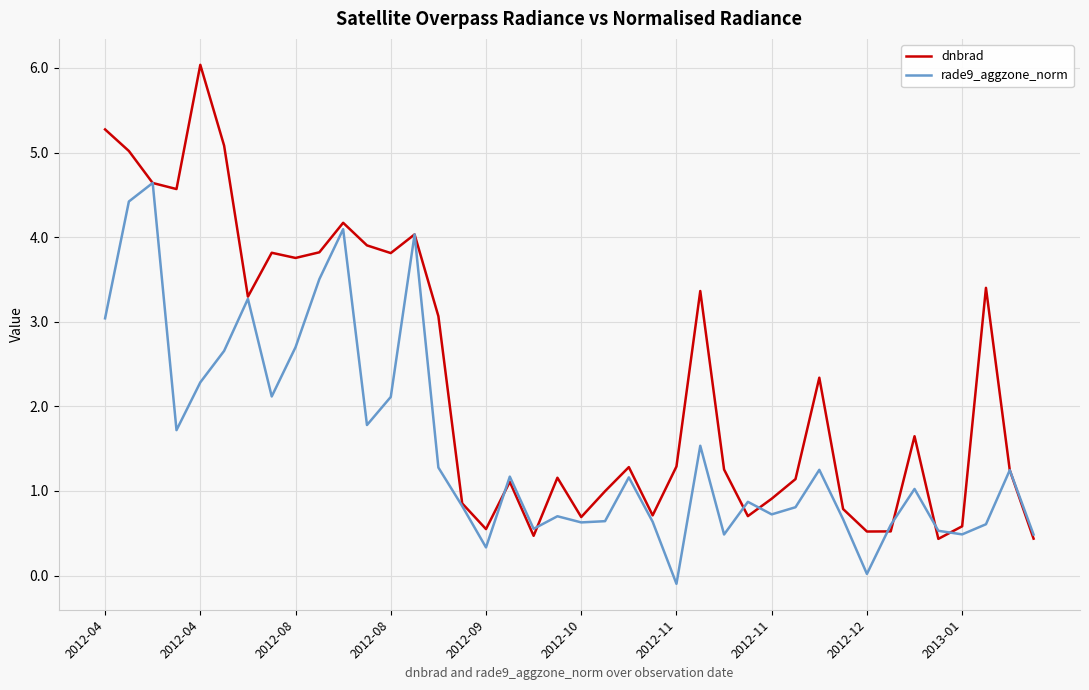

Rank the series by their maximum value, from lowest to highest.

rade9_aggzone_norm, dnbrad